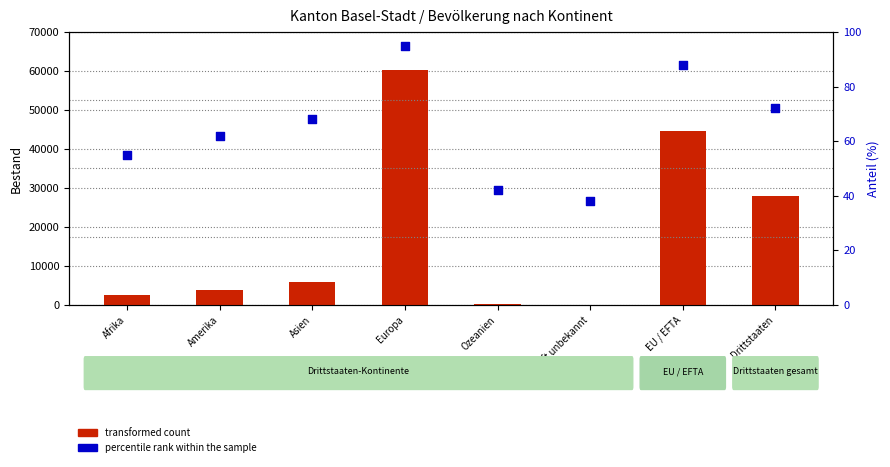

What are all the series names shown in the legend?

transformed count, percentile rank within the sample